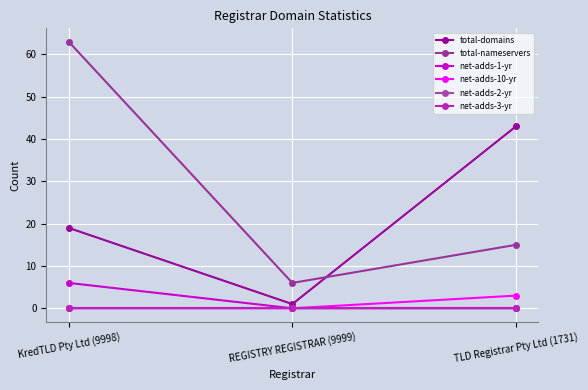

Which series has the largest total across all categories?

total-nameservers